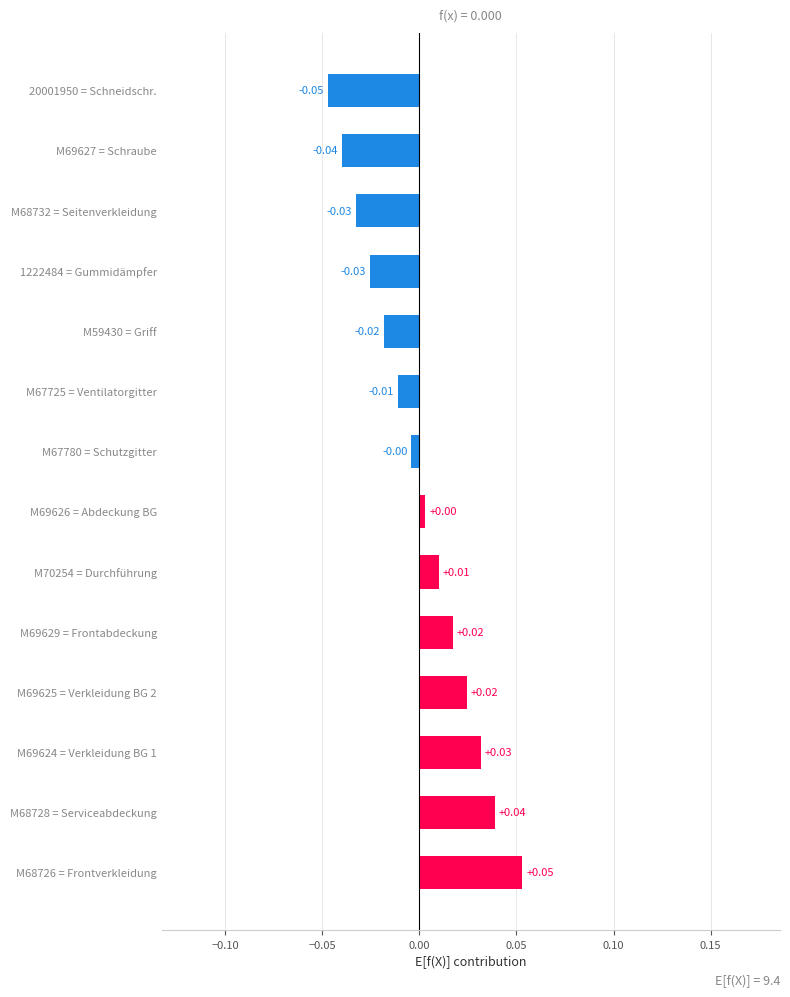

How many values are above zero?

7